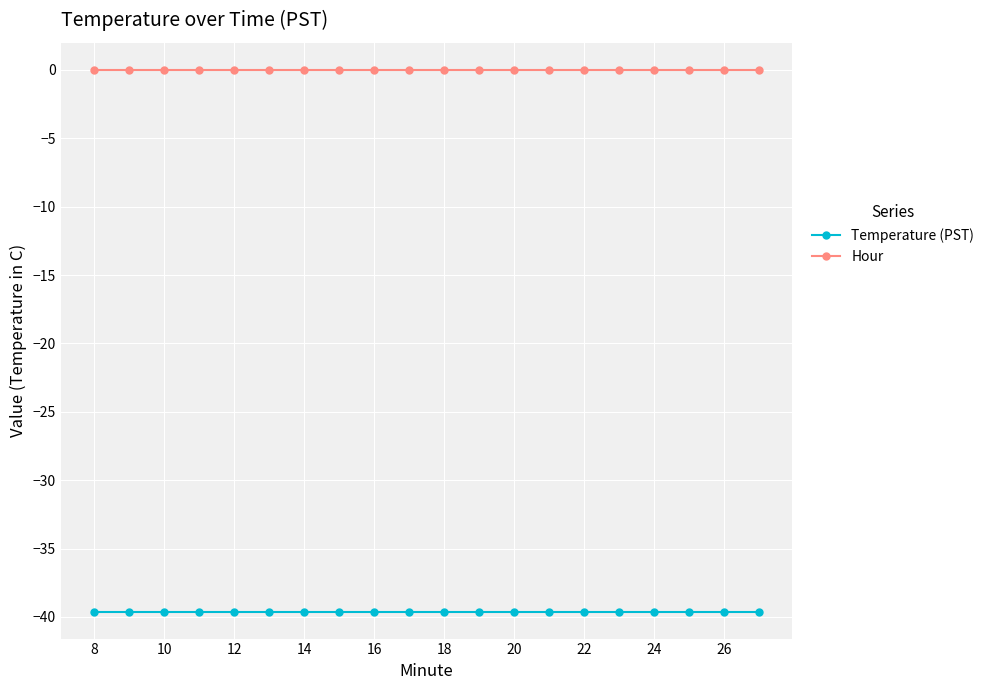

True or false: Temperature (PST) and Hour cross at least once.

False